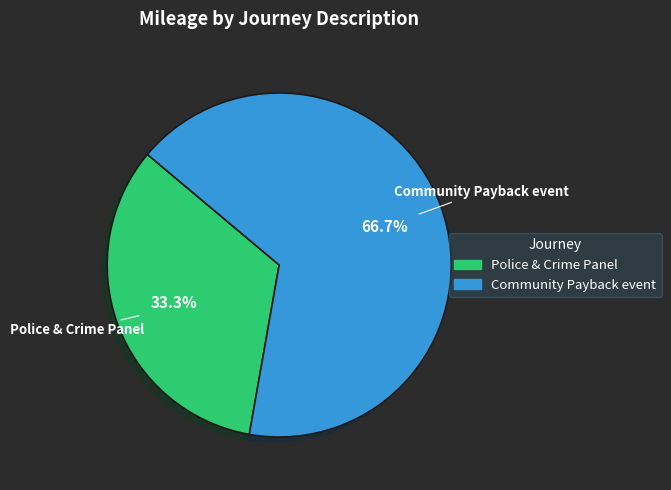

What portion of the pie excludes Police & Crime Panel?

66.7%